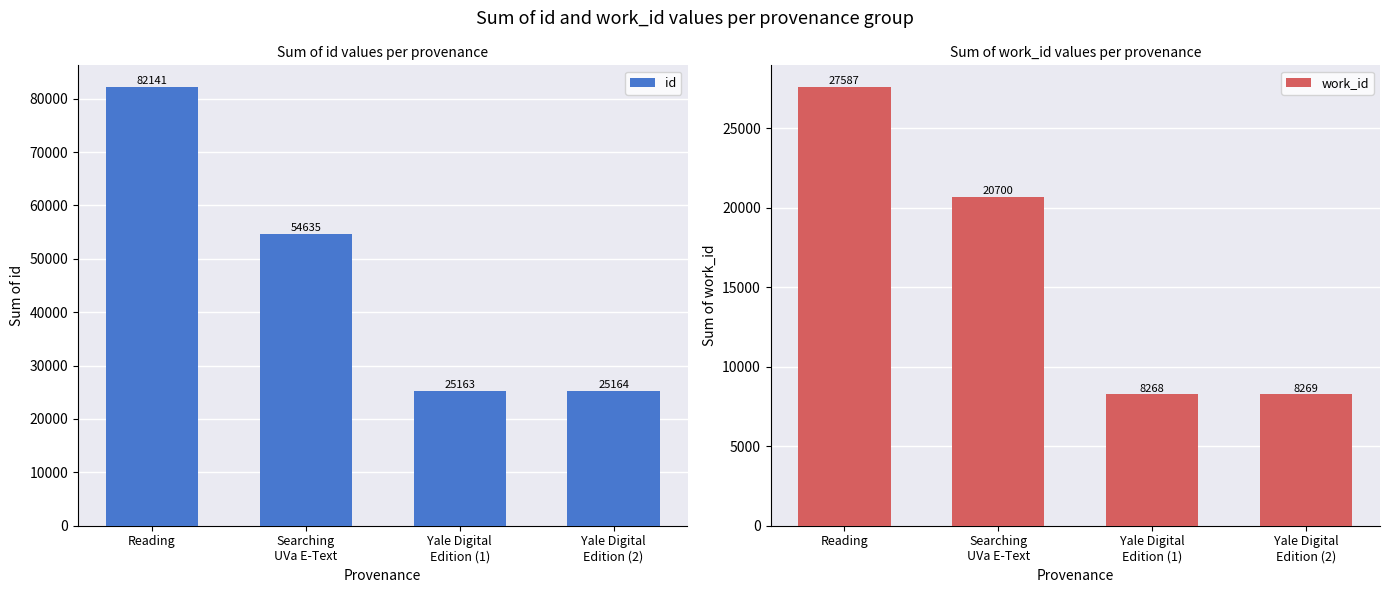

At which label is id closest to 53652?

Searching
UVa E-Text